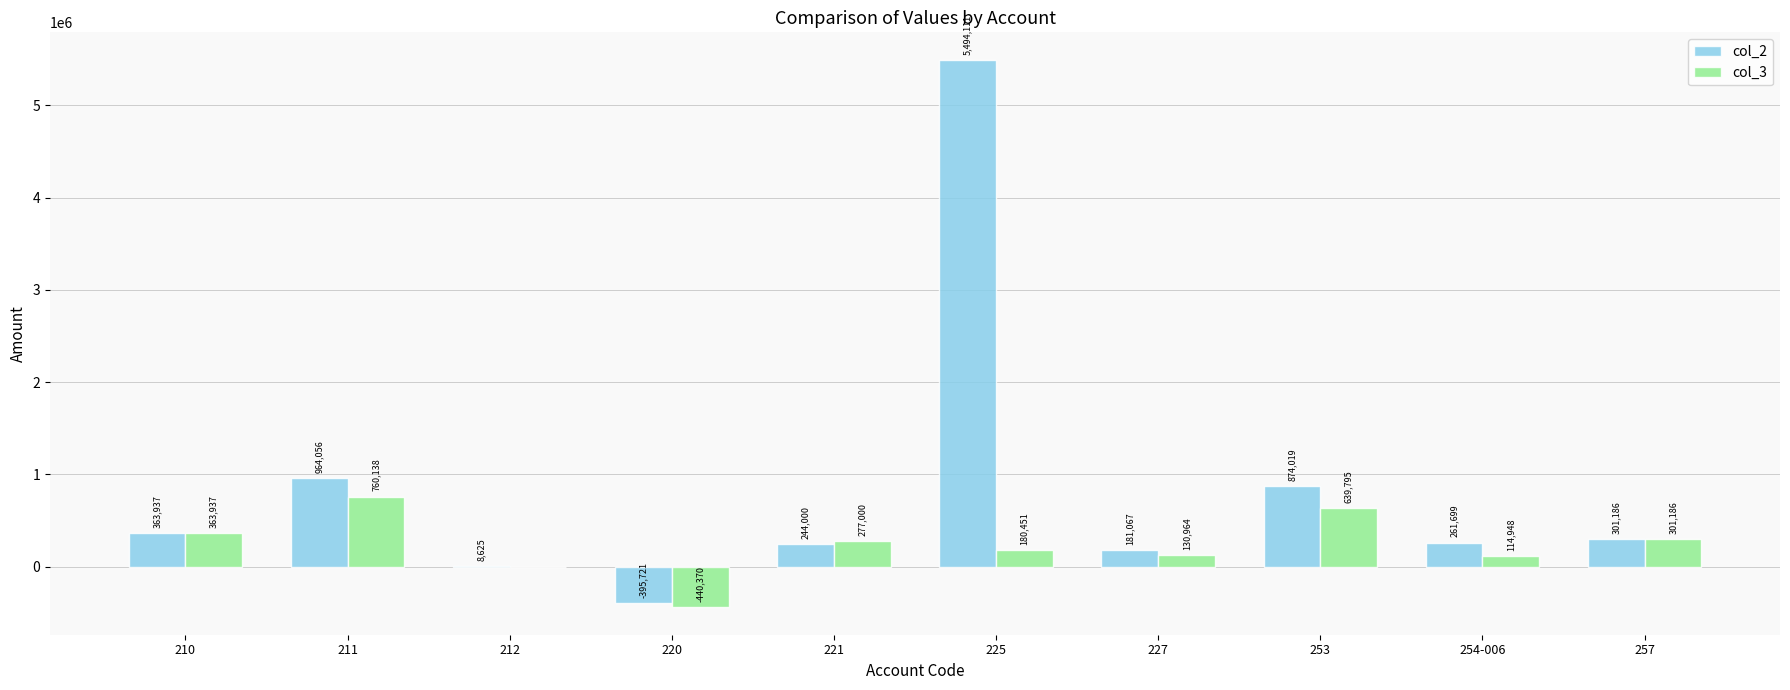

Count the number of categories in the chart.

10